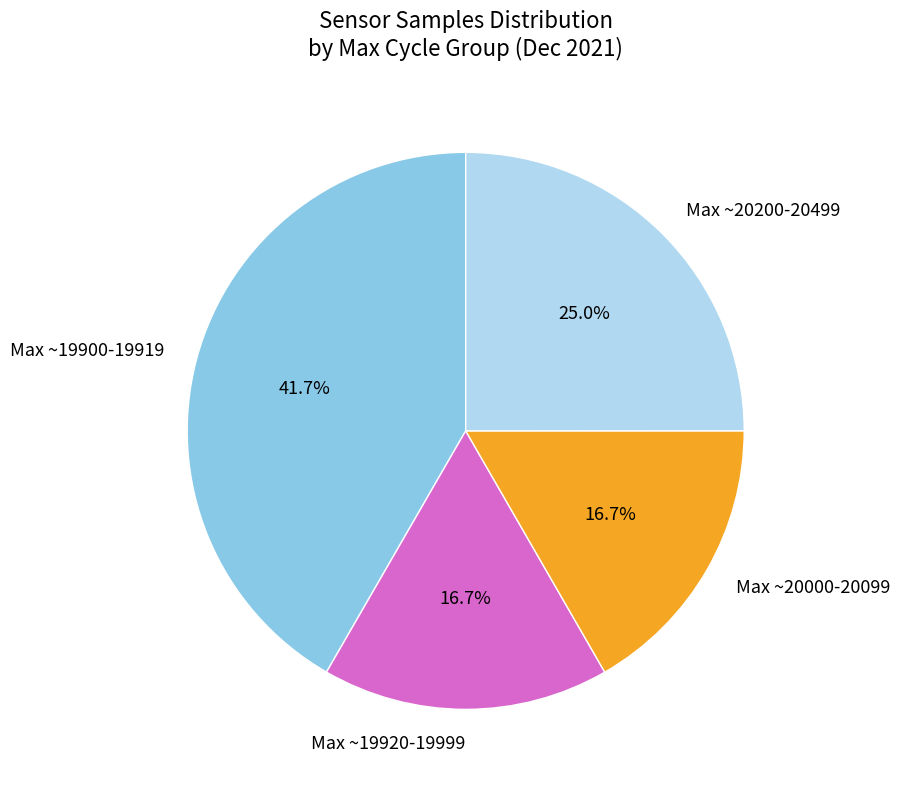

Which category has the biggest portion of the pie?

Max ~19900-19919